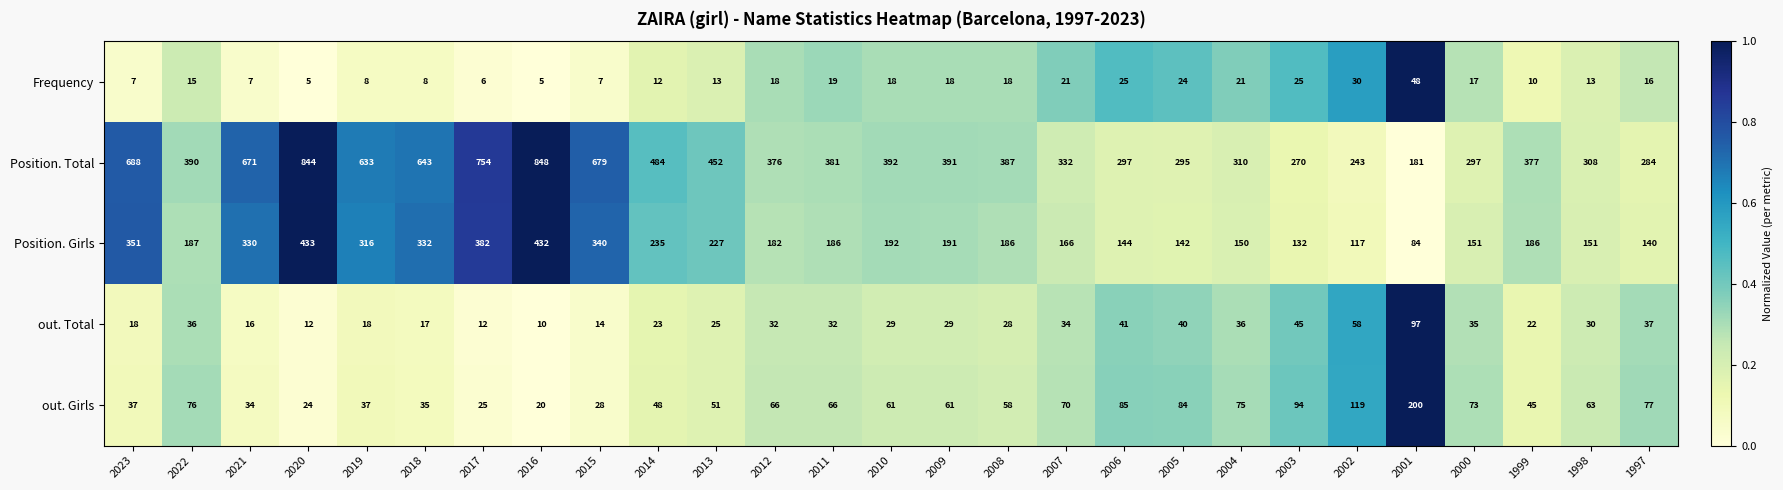

Read the Frequency value at 2010.

18